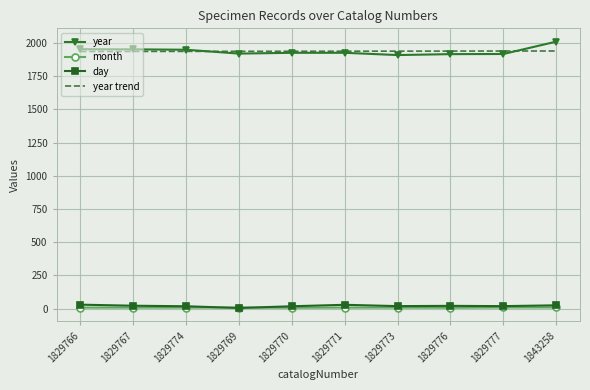

What is the difference between the highest and lowest values at 1829774?

1942.0